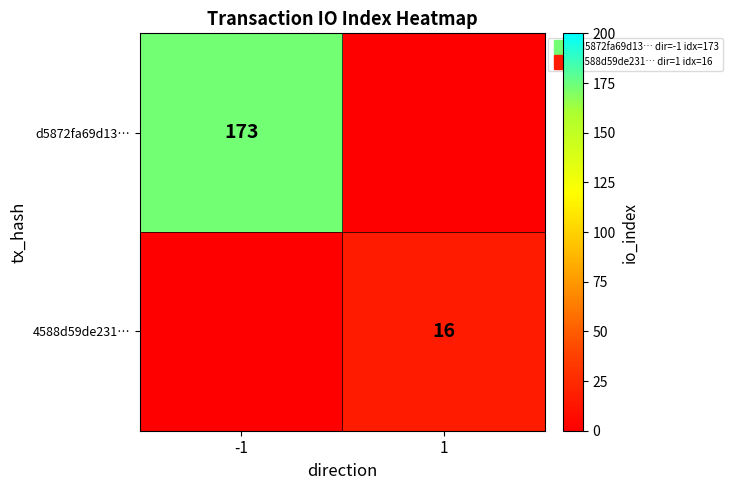

Rank the series by their average value, from highest to lowest.

d5872fa69d13…, 4588d59de231…